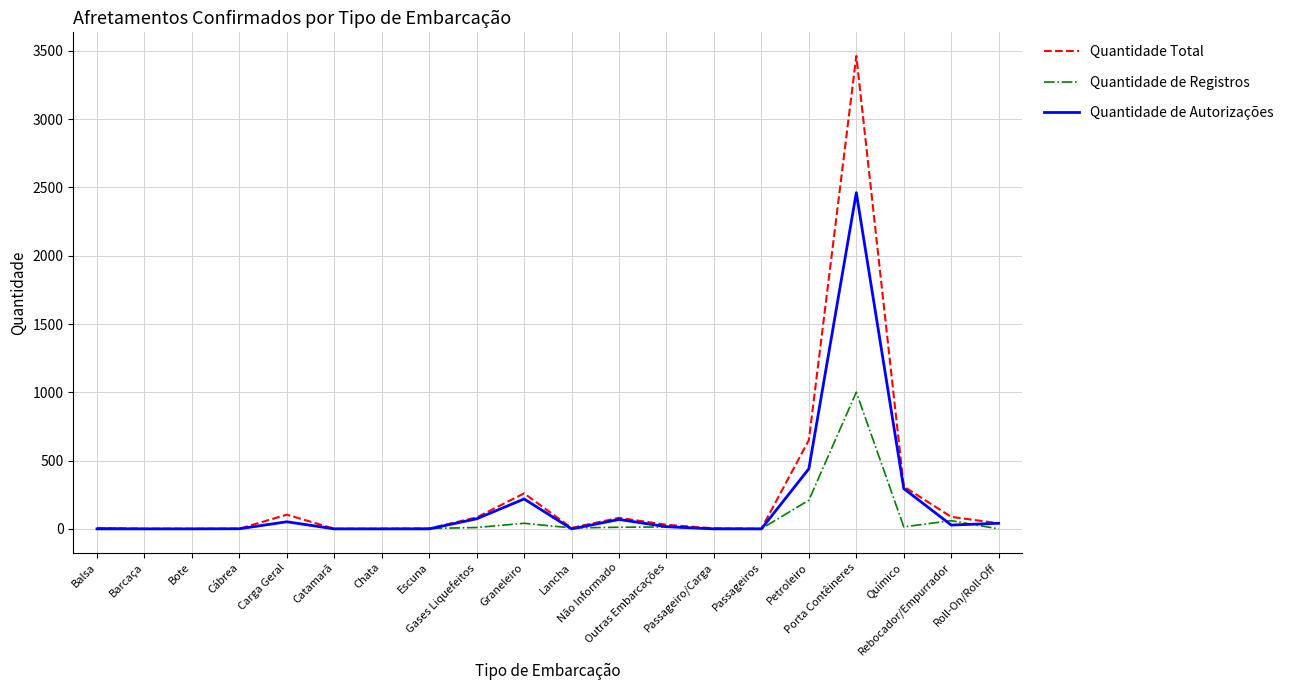

List the series in order of their peak value, highest first.

Quantidade Total, Quantidade de Autorizações, Quantidade de Registros